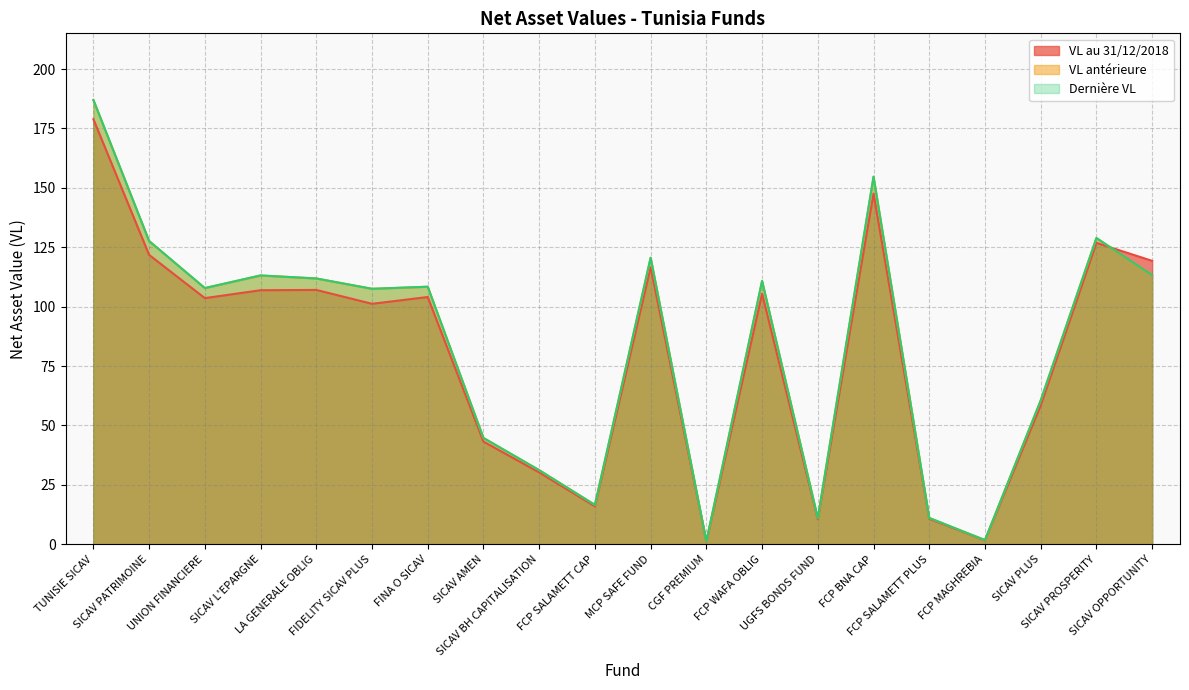

What position from the right is MCP SAFE FUND?

10